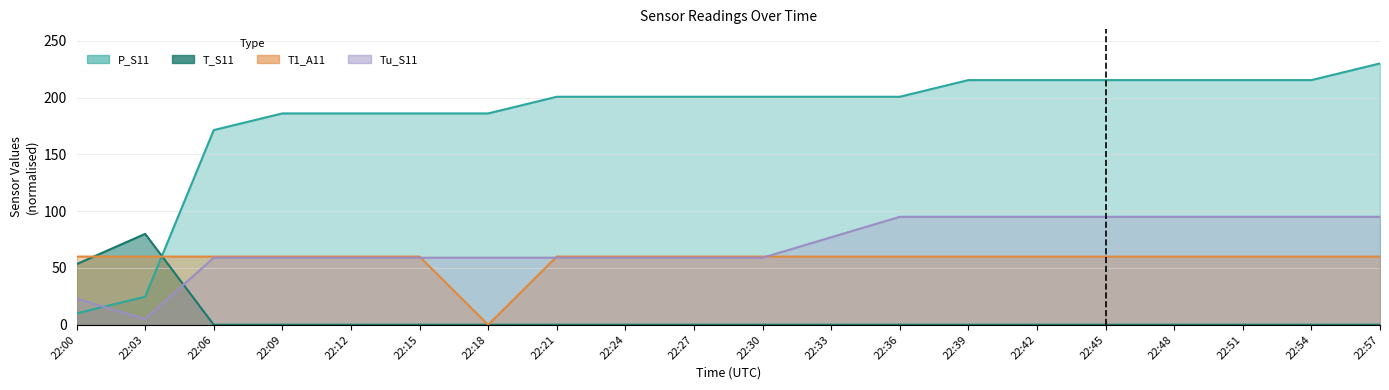

At which label is T_S11 closest to 39?

22:00